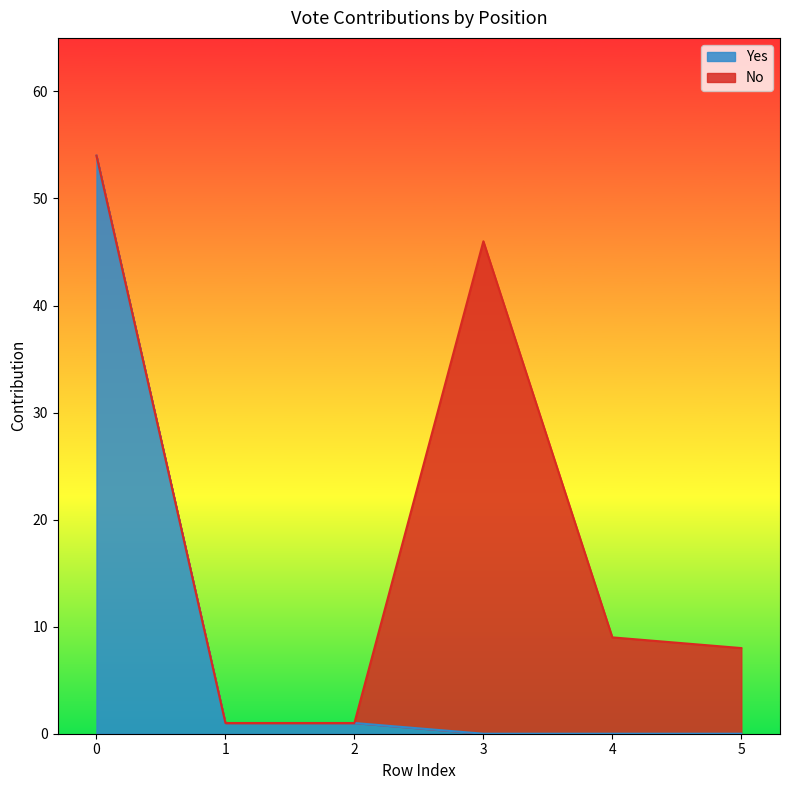

Reading left to right, extract all data points from this chart.

0=54	1=1	2=1	3=0	4=0	5=0